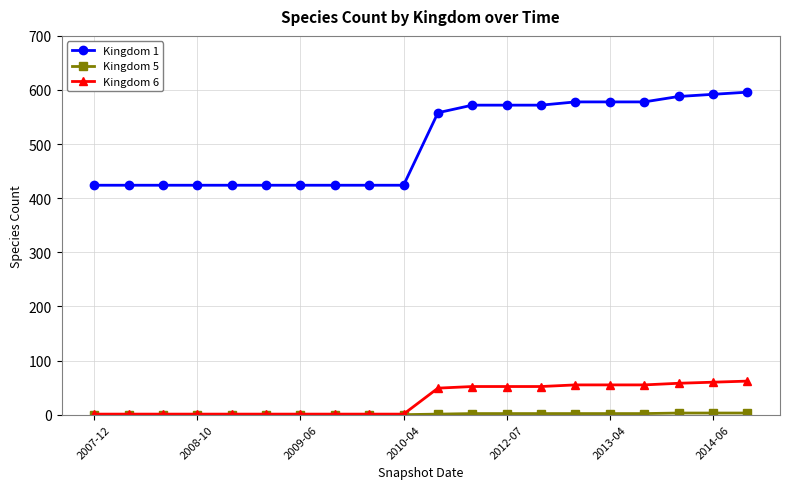

Which series has the largest total across all categories?

Kingdom 1